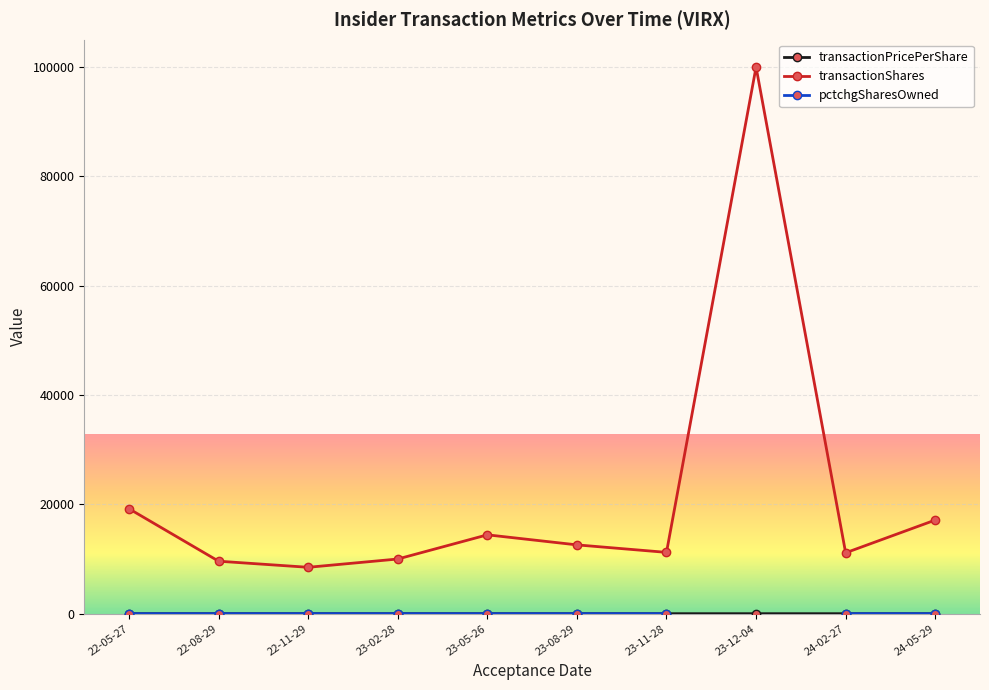

What is the spread (max minus min) of values at 23-08-29?

12587.9